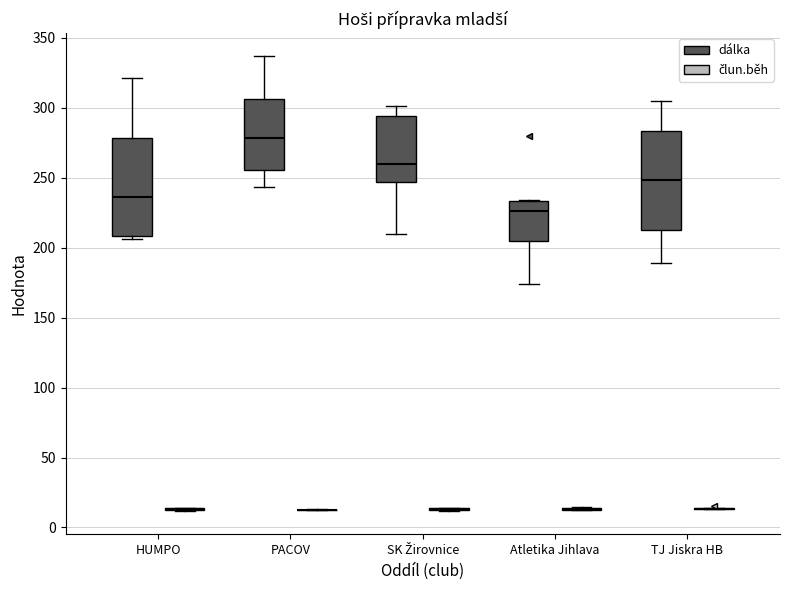

Reading left to right, read every box against the y-axis: the position of its median line, the range the box covers, and the ends of its whiskers. The values are not printed on the chart, so give them approximately, as read against the axis.

HUMPO (dálka): median 235, box 210 to 280, whiskers 205 to 320
HUMPO (člun.běh): box collapsed to a line at 15, whiskers 10 to 15
PACOV (dálka): median 280, box 255 to 305, whiskers 245 to 335
PACOV (člun.běh): box collapsed to a line at 10, whiskers 10 to 15
SK Žirovnice (dálka): median 260, box 245 to 295, whiskers 210 to 300
SK Žirovnice (člun.běh): box collapsed to a line at 15, whiskers 10 to 15
Atletika Jihlava (dálka): median 225, box 205 to 235, whiskers 175 to 235
Atletika Jihlava (člun.běh): box collapsed to a line at 15, whiskers 10 to 15
TJ Jiskra HB (dálka): median 250, box 210 to 285, whiskers 190 to 305
TJ Jiskra HB (člun.běh): box collapsed to a line at 15, whiskers 15 to 15